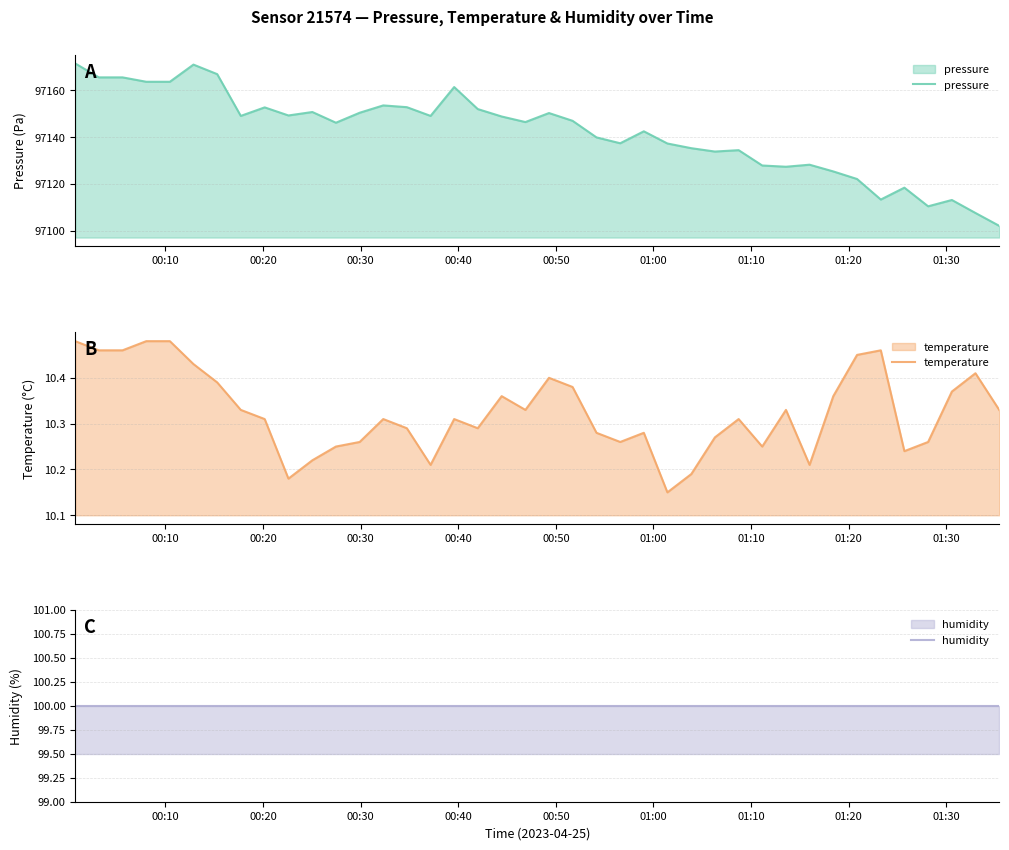

List the series in order of their peak value, highest first.

pressure, humidity, temperature